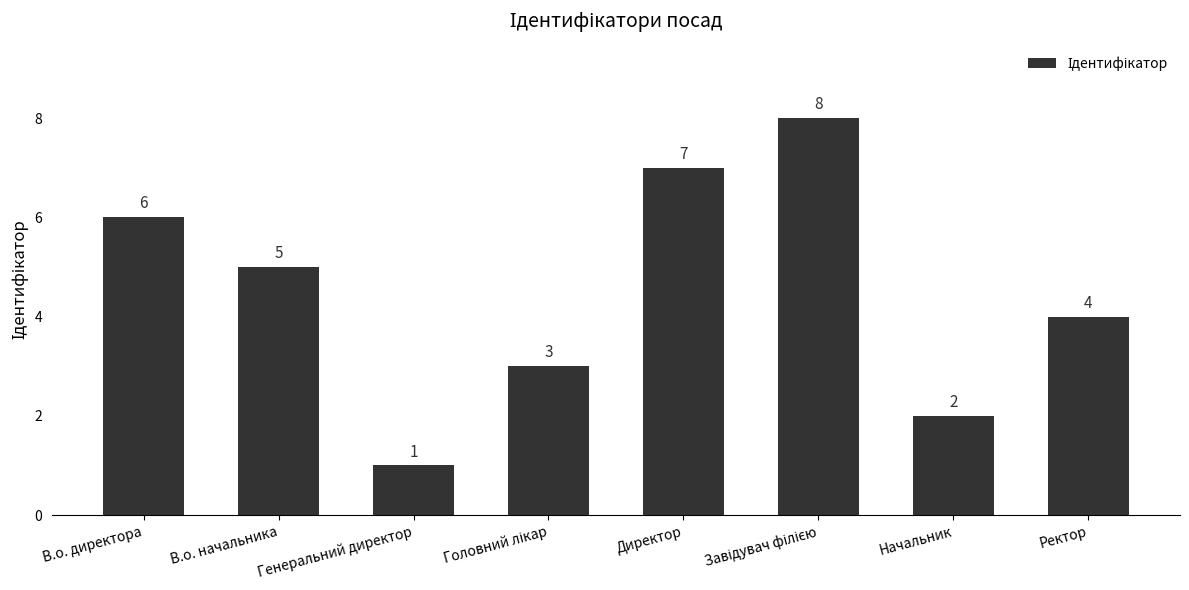

What is the difference between the maximum and second lowest values?

6